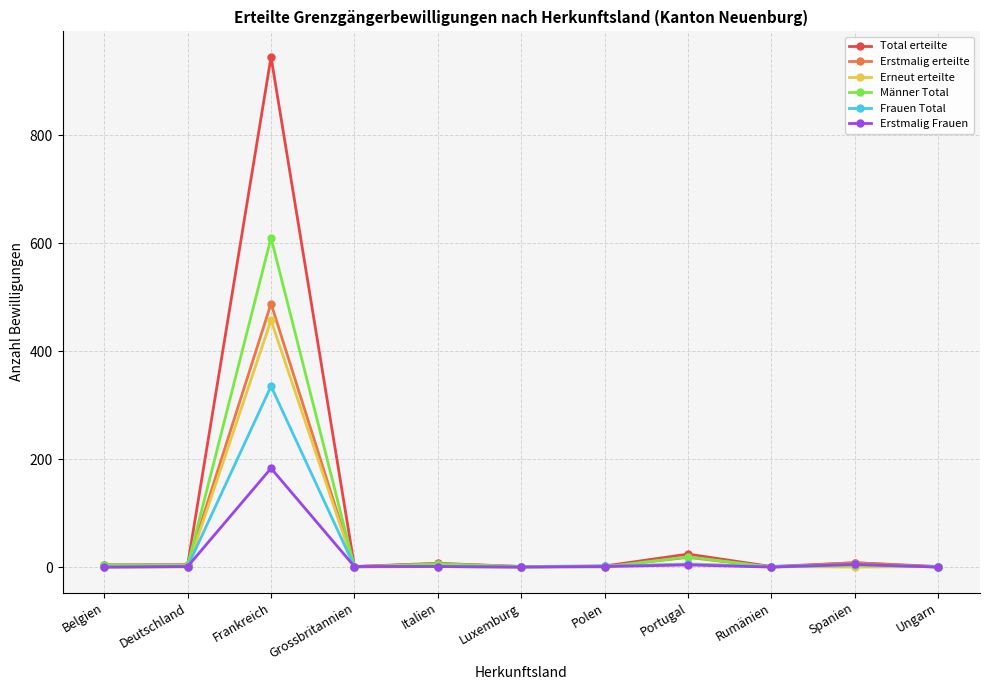

What is the label of the 5th point from the right?

Polen